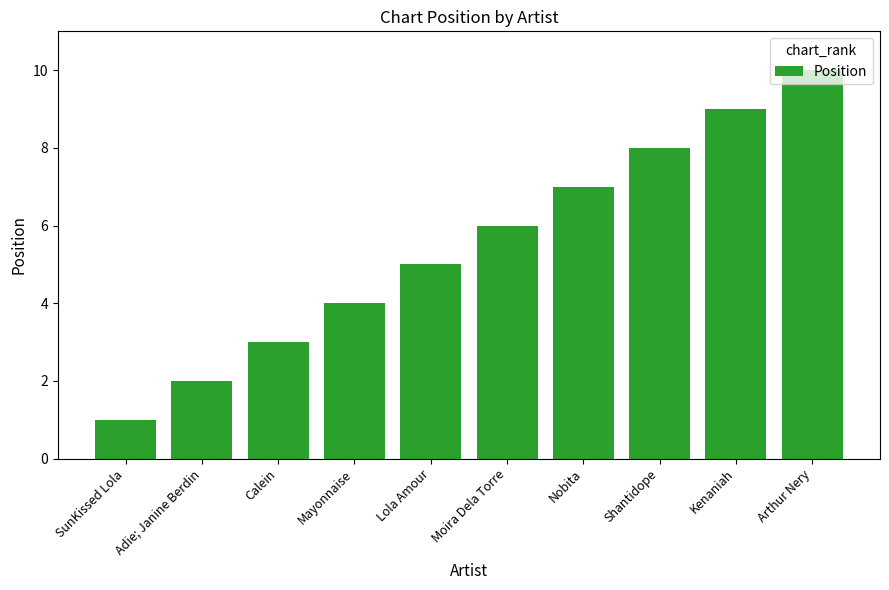

How many categories are shown in the chart?

10